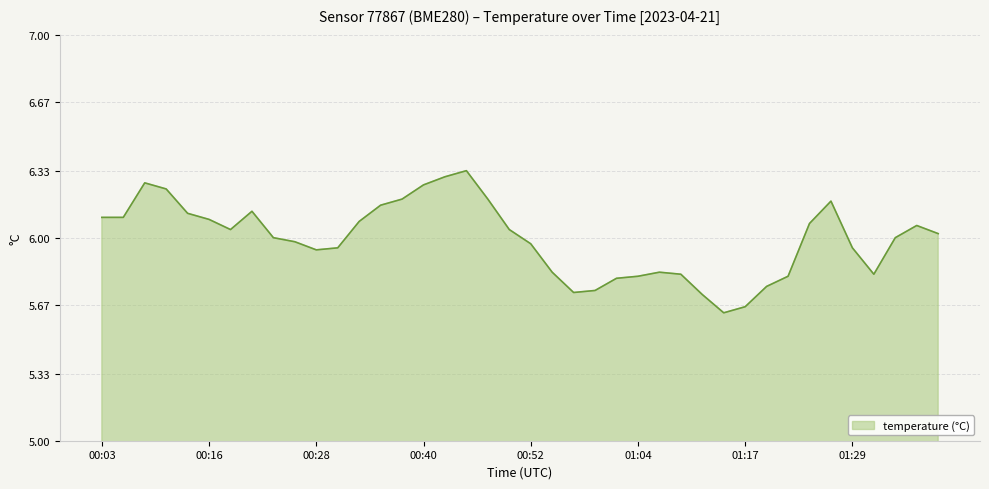

What is the difference between the maximum and minimum values?

0.7